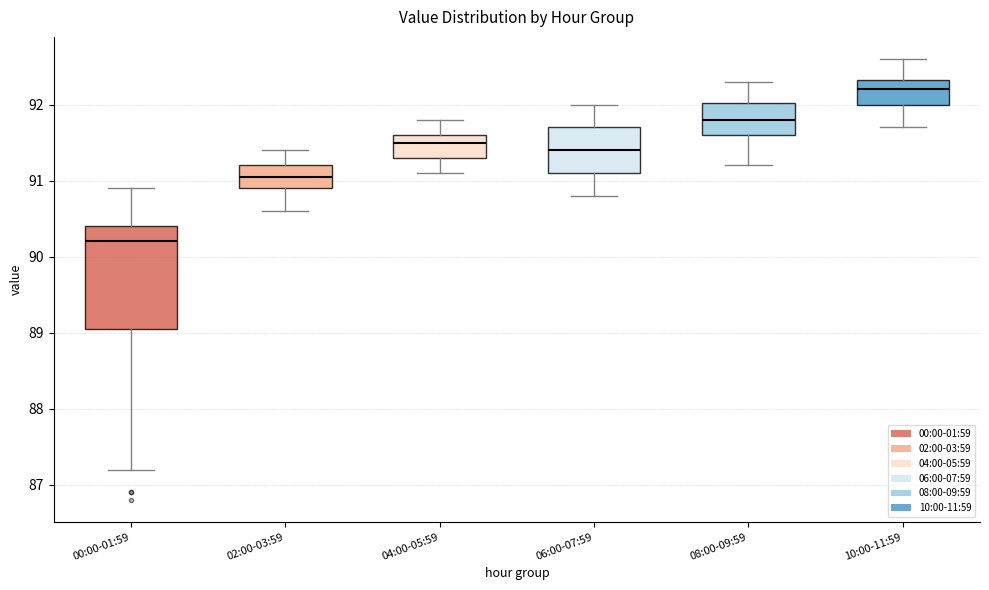

Where is the lower edge of the box for 08:00-09:59 on the y-axis? The values are not printed on the chart, so give them approximately, as read against the axis.

91.6